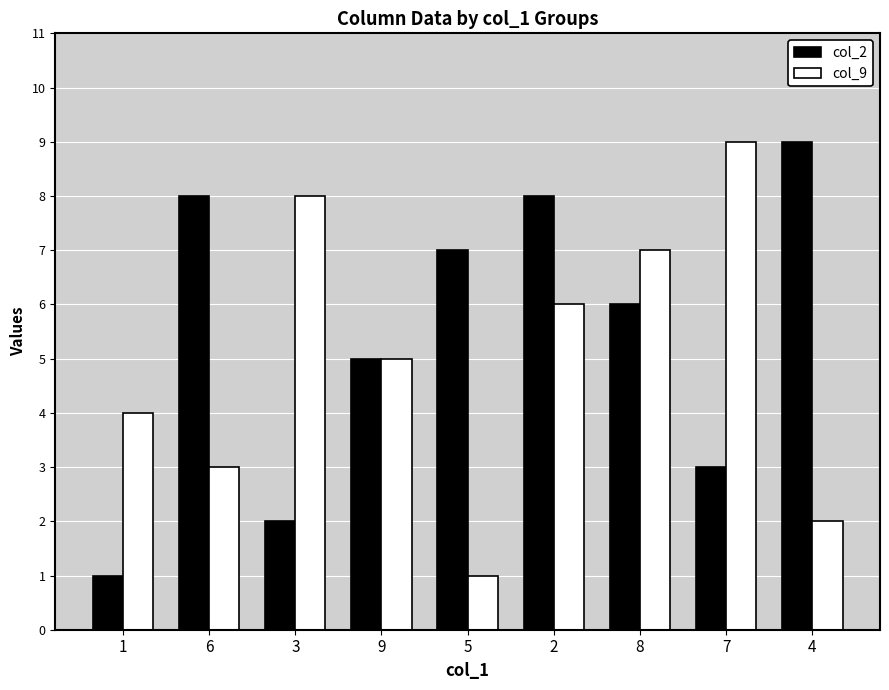

Reading left to right, transcribe all the data shown in this chart.

col_2: 1=1	6=8	3=2	9=5	5=7	2=8	8=6	7=3	4=9
col_9: 1=4	6=3	3=8	9=5	5=1	2=6	8=7	7=9	4=2